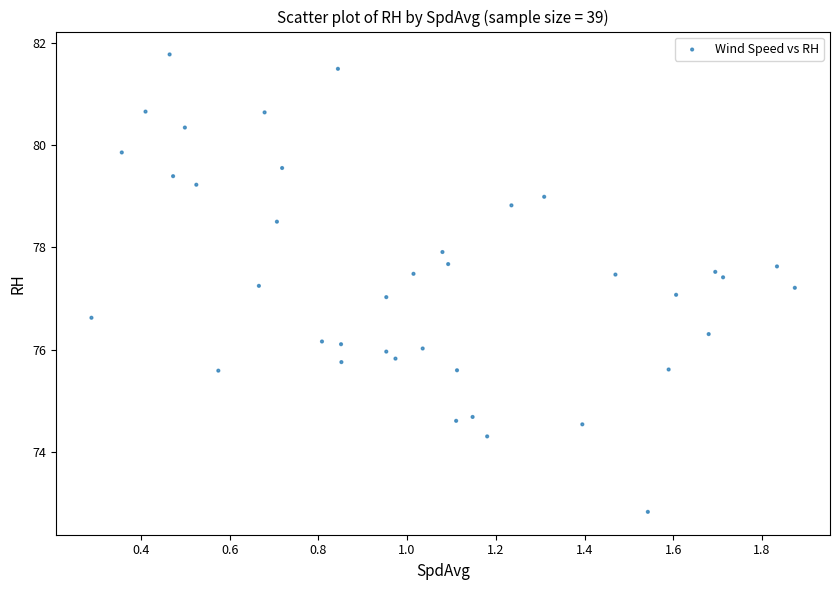

What is the range of X values (max minus min)?

1.6